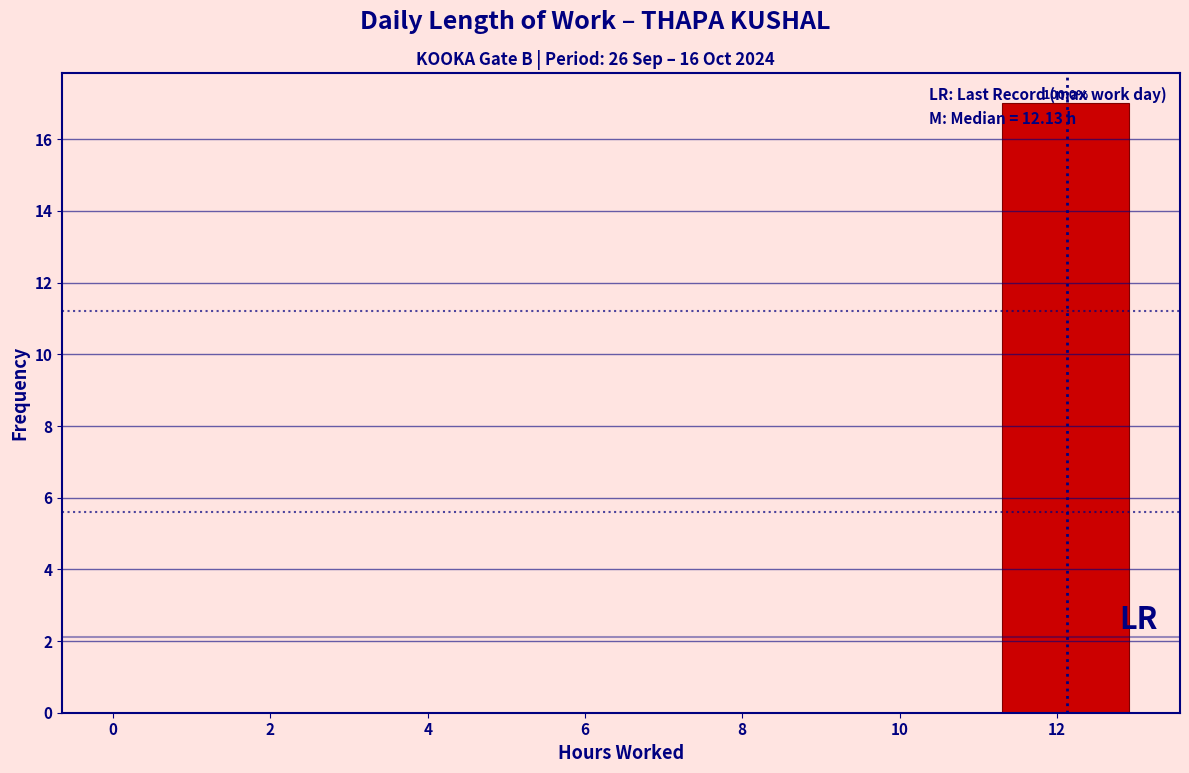

Which range on the x-axis has the tallest bar?

11.4 to 13.0